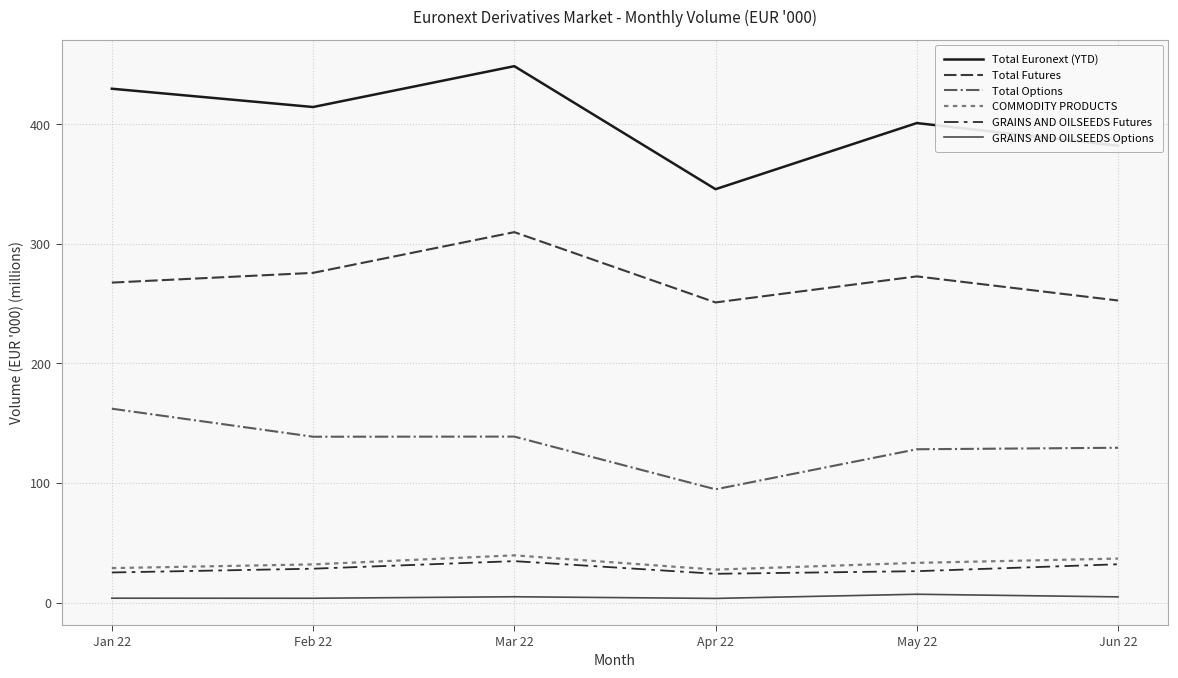

What are all the series names shown in the legend?

Total Euronext (YTD), Total Futures, Total Options, COMMODITY PRODUCTS, GRAINS AND OILSEEDS Futures, GRAINS AND OILSEEDS Options